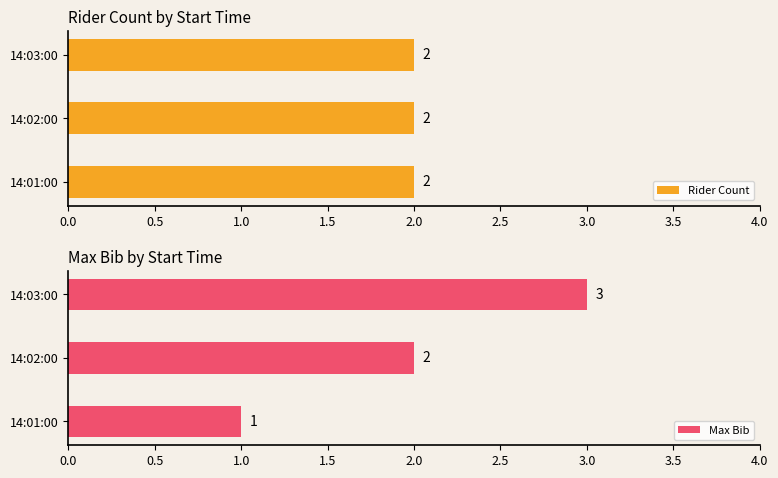

What are all the series names shown in the legend?

Rider Count, Max Bib